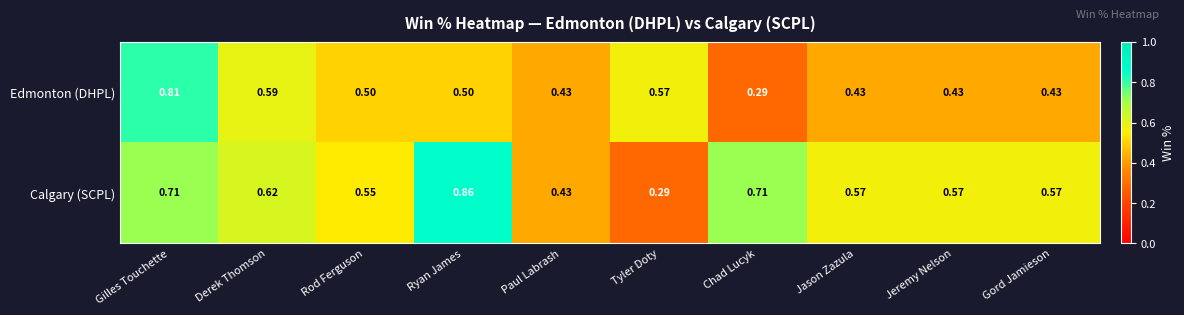

Which series has the largest range (max minus min)?

Calgary (SCPL)